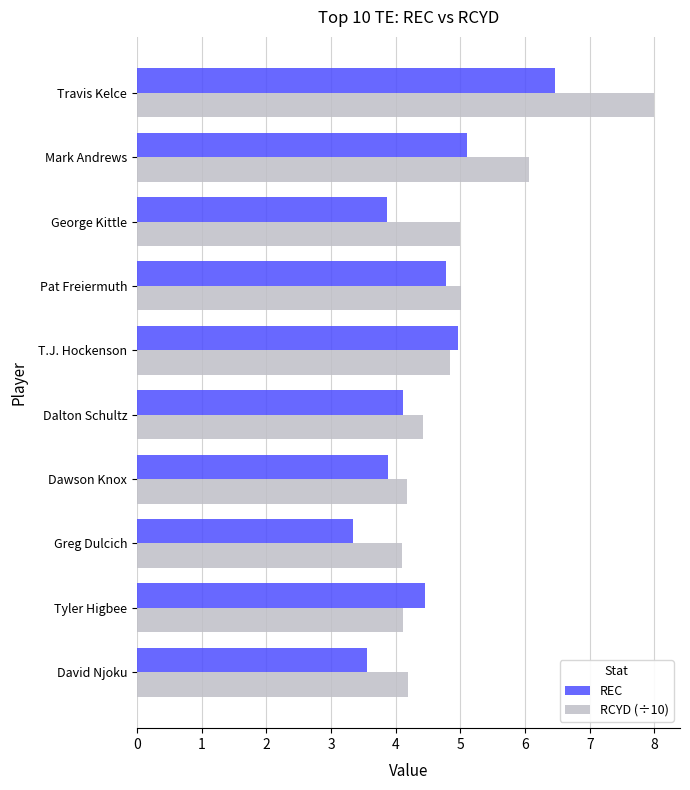

What is the sum of the REC values at Dawson Knox and David Njoku?

7.4